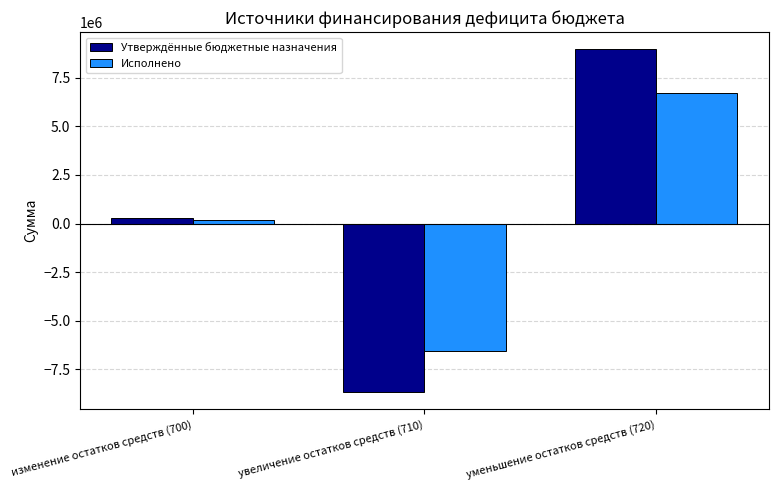

The Исполнено series shows -9557228.3 at увеличение остатков средств (710). True or false?

False